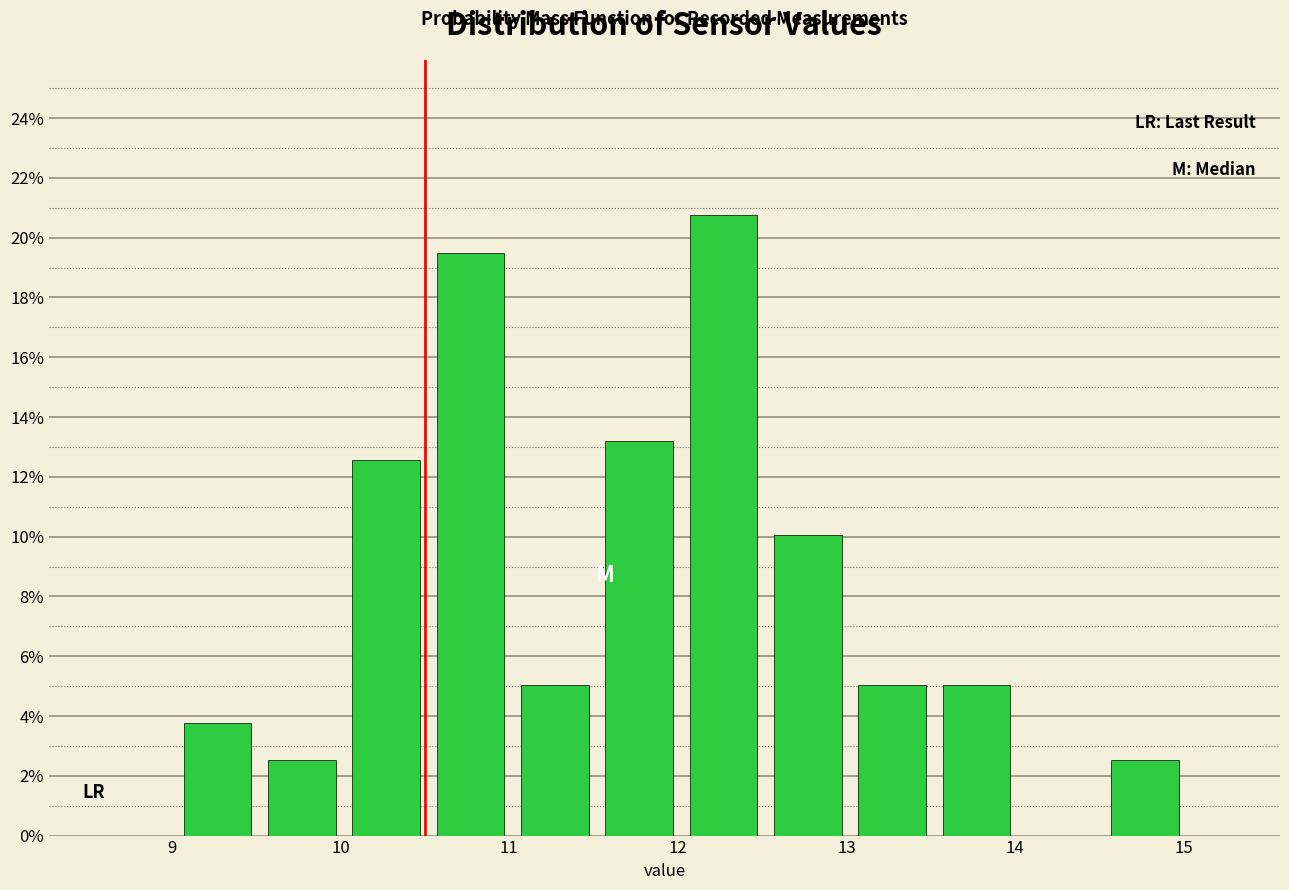

Reading left to right, transcribe this chart: for each bar, give the range it covers on the x-axis and its height. Neither the bar edges nor the heights are printed on the chart, so give them approximately, as read against the axes.

9.02 to 9.52: 3.8
9.52 to 10.02: 2.6
10.02 to 10.52: 12.6
10.52 to 11.02: 19.4
11.02 to 11.52: 5.0
11.52 to 12.02: 13.2
12.02 to 12.52: 20.8
12.52 to 13.02: 10.0
13.02 to 13.52: 5.0
13.52 to 14.02: 5.0
14.02 to 14.52: 0
14.52 to 15.02: 2.6